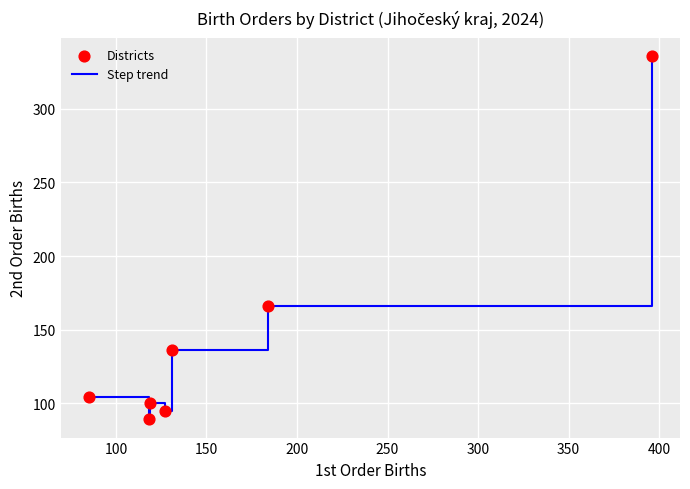

What is the difference between the maximum and minimum values?

247